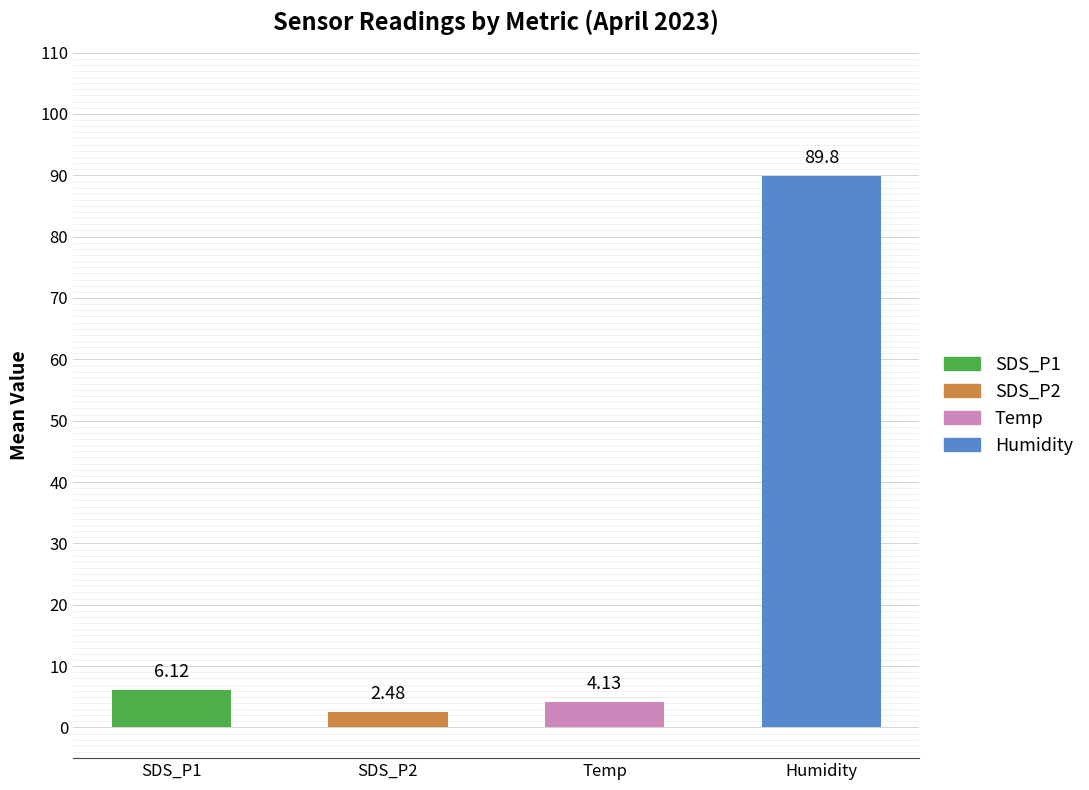

What are all the series names shown in the legend?

SDS_P1, SDS_P2, Temp, Humidity